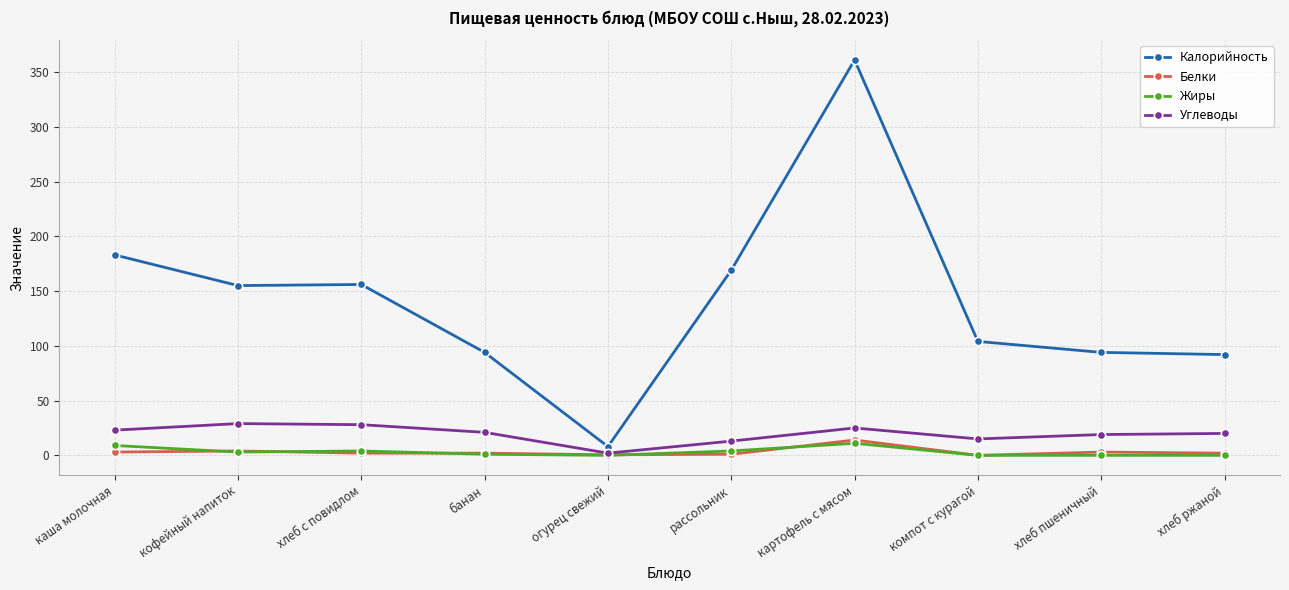

How many values in the Калорийность series are below 155?

5